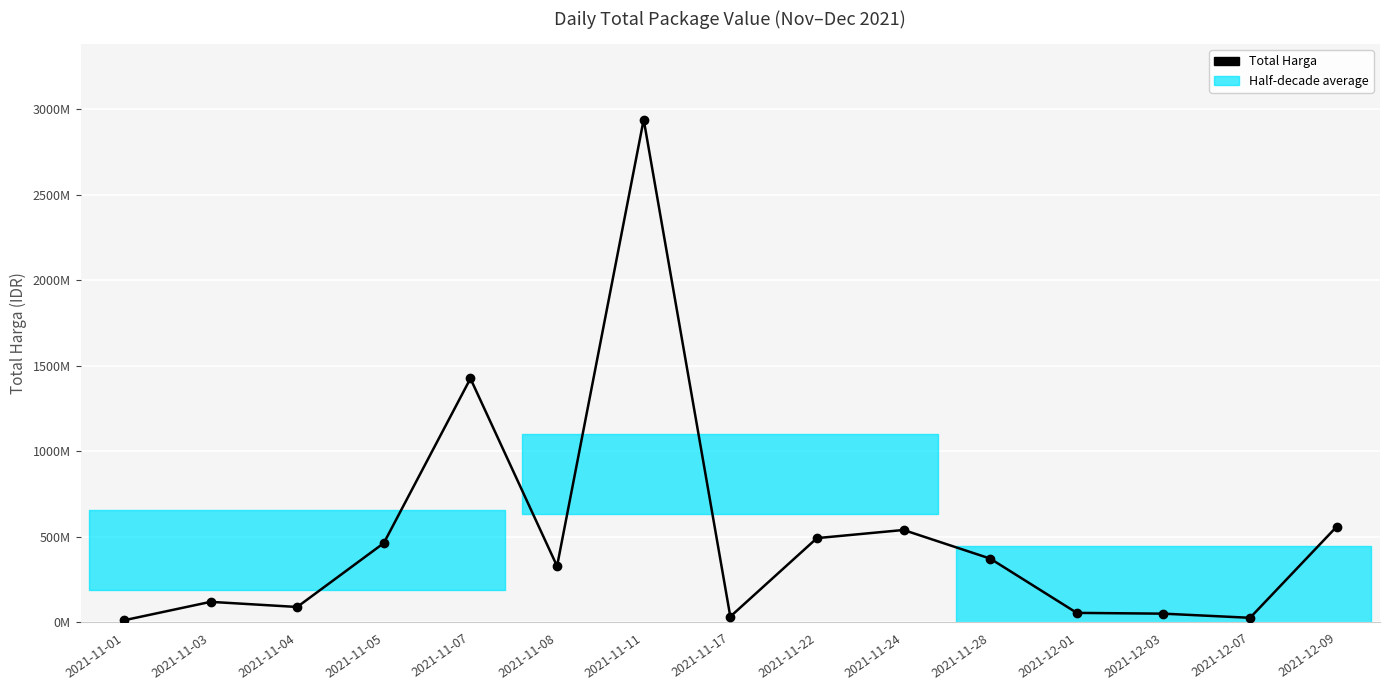

How many data points are less than 329124000?

7